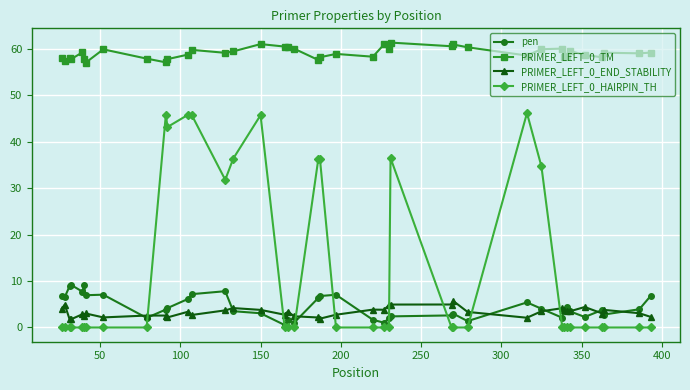

True or false: PRIMER_LEFT_0_TM and pen cross at least once.

False